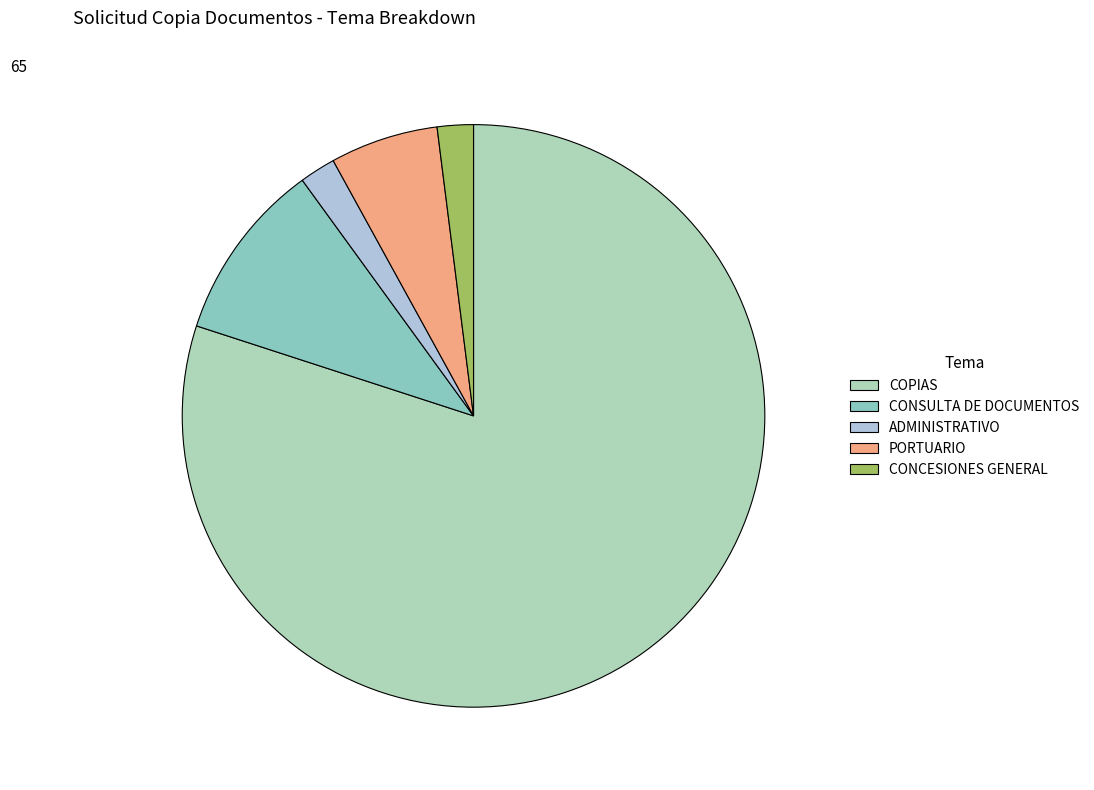

True or false: CONSULTA DE DOCUMENTOS accounts for 5% of the total.

False